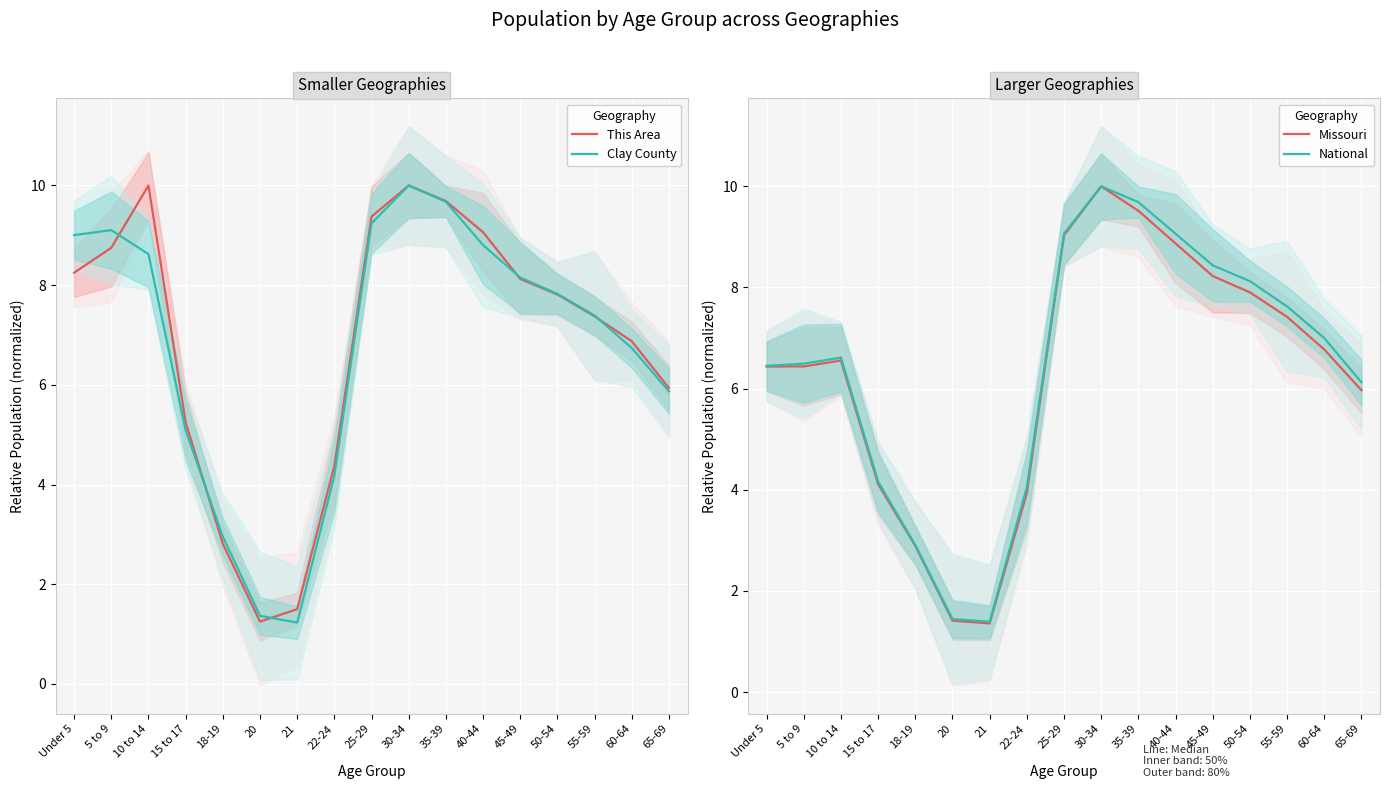

What is the difference between the maximum and minimum values in the This Area series?

8.8